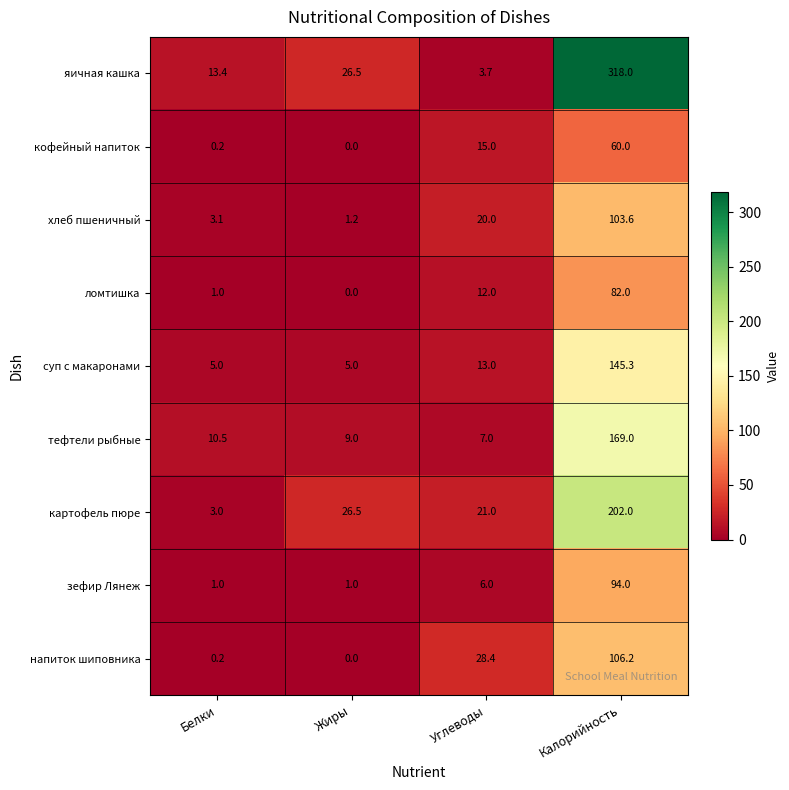

What is the difference between the maximum and minimum values in the зефир Лянеж series?

93.0